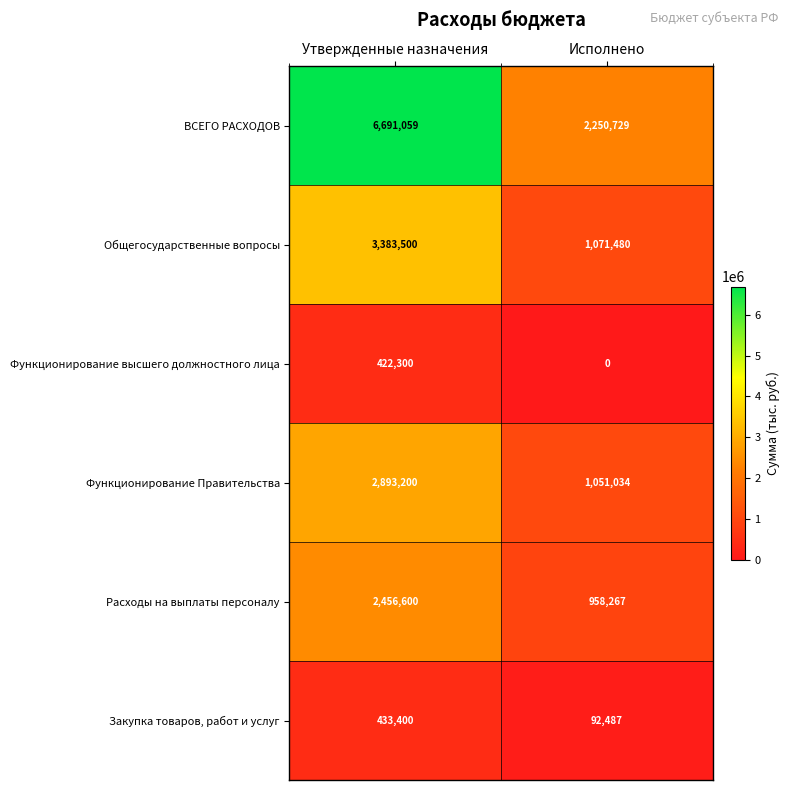

The value of Функционирование высшего должностного лица at Утвержденные назначения is 422300. True or false?

True